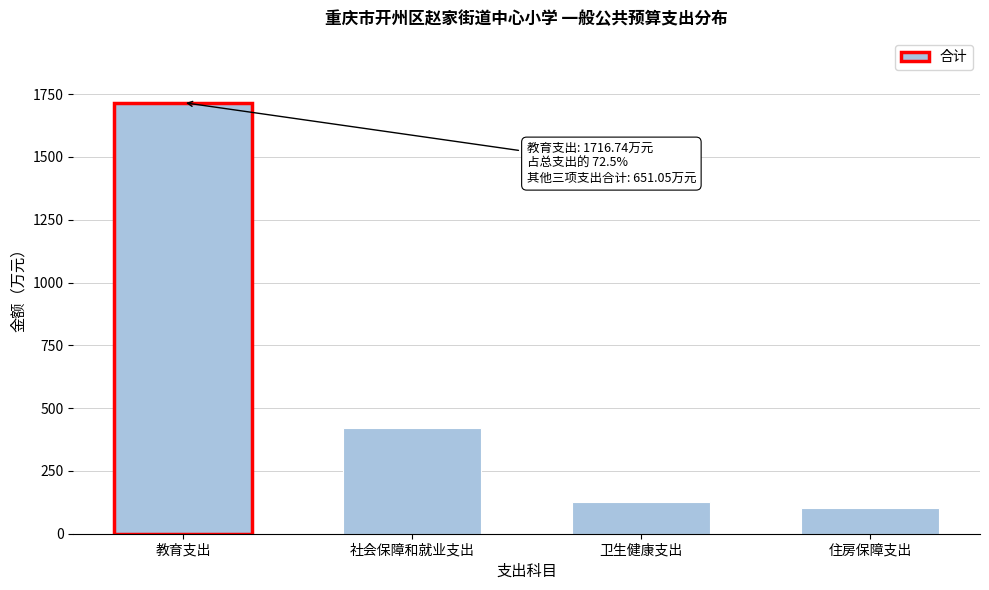

Reading left to right, transcribe all the data shown in this chart.

教育支出=1716.7	社会保障和就业支出=421.0	卫生健康支出=125.9	住房保障支出=104.2